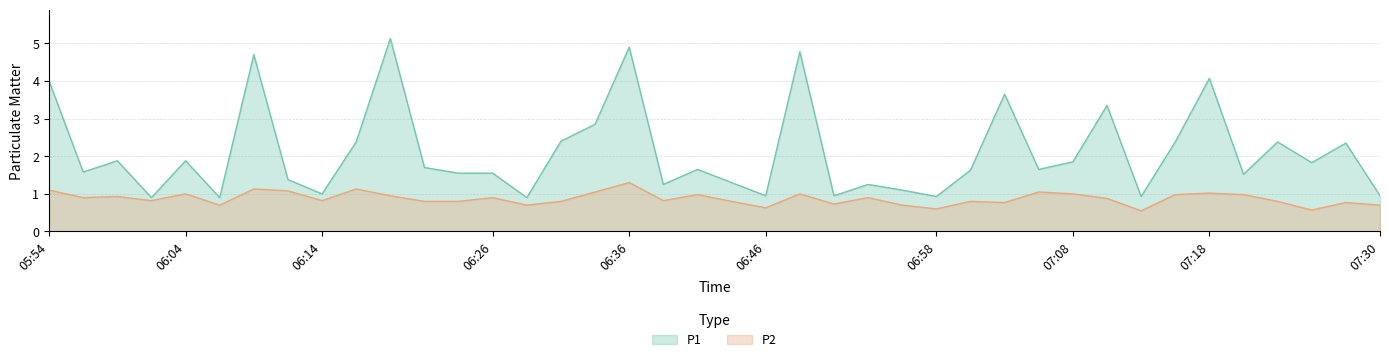

Does the chart have visible grid lines?

Yes